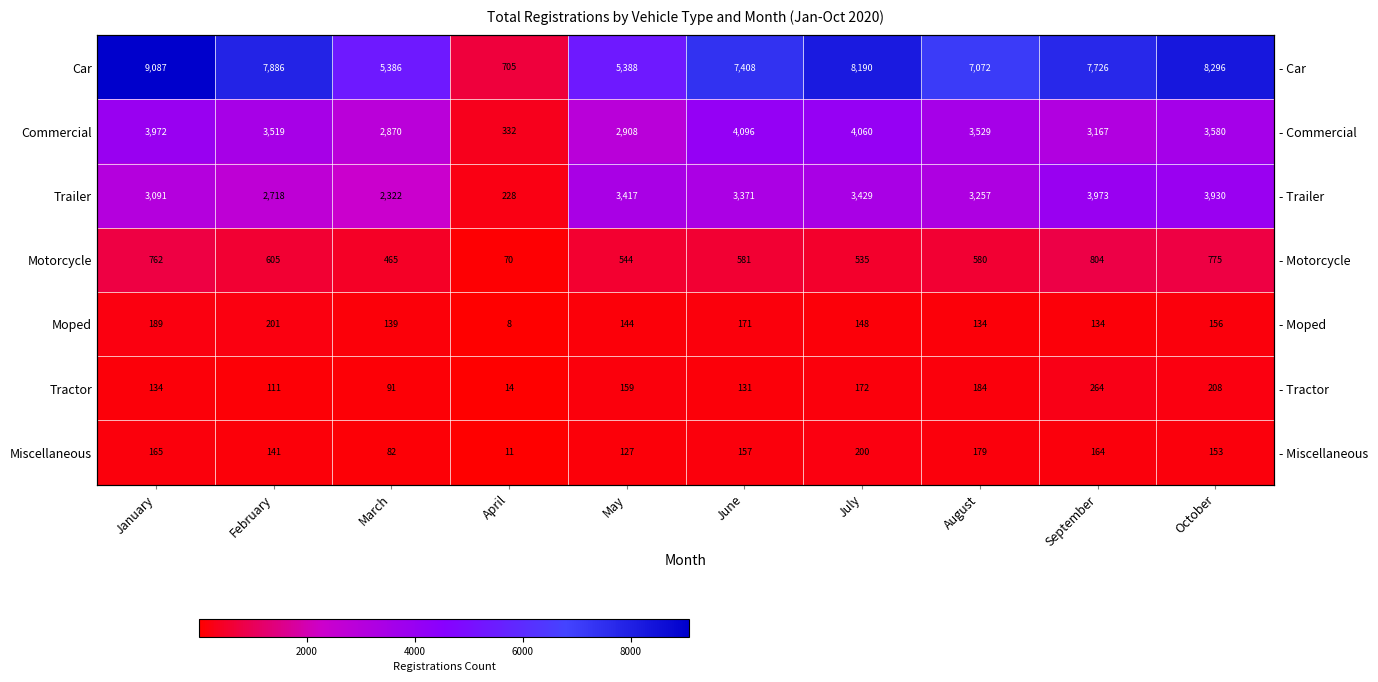

Which has a higher value, July or August?

July